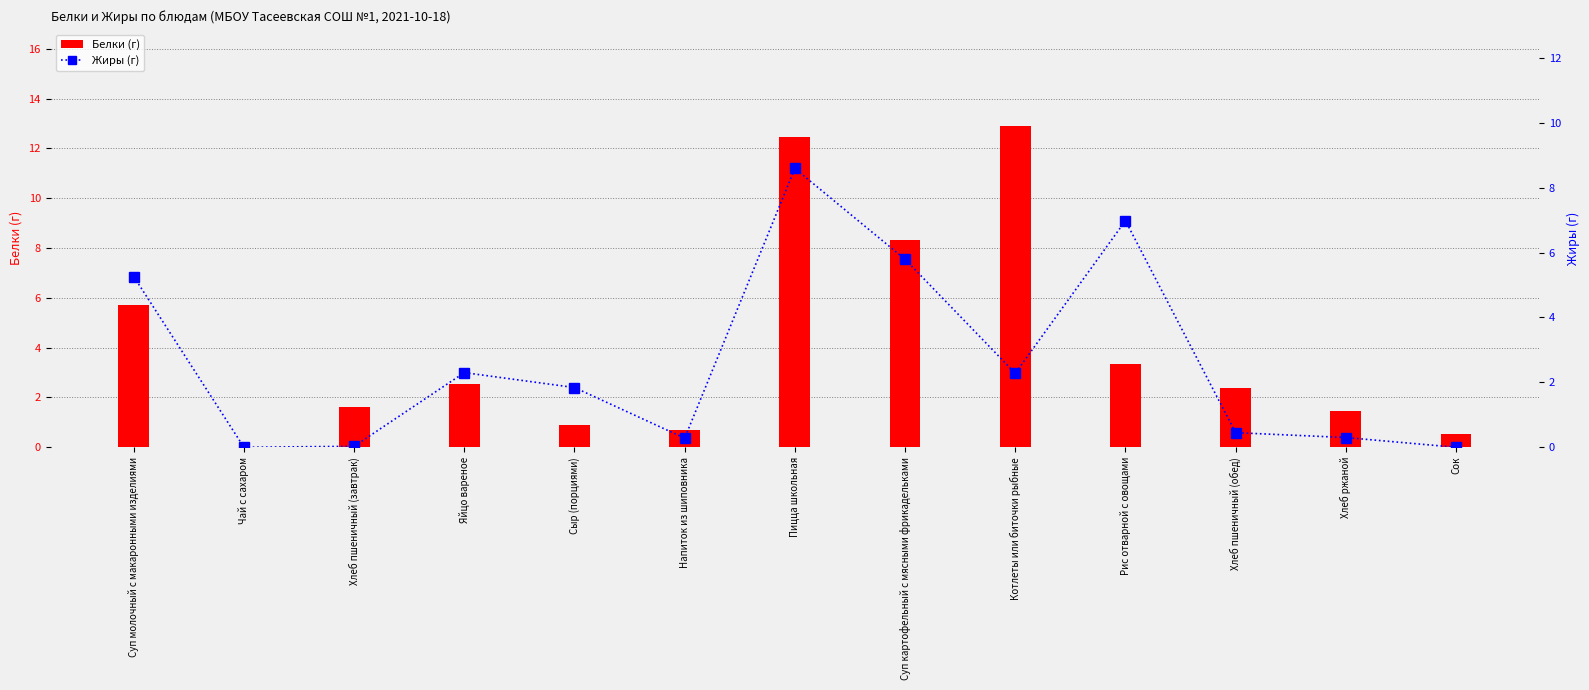

True or false: Белки (г) has a value of 3.6 at Яйцо вареное.

False